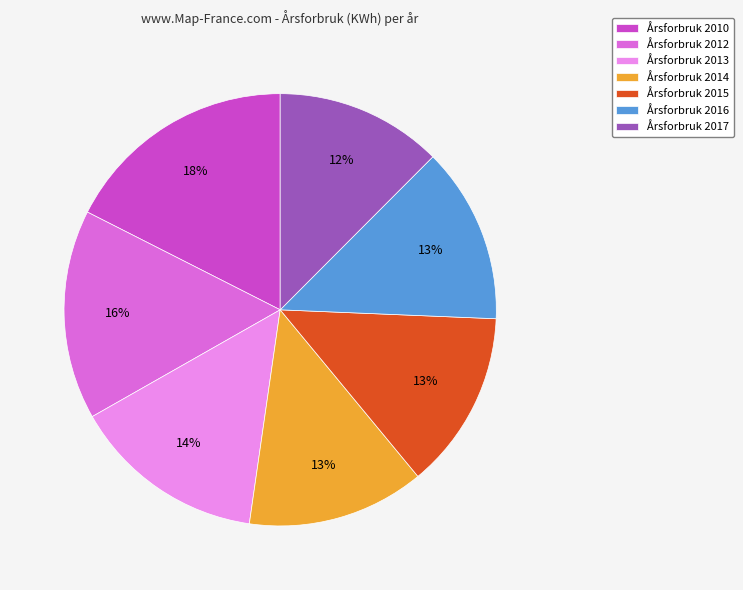

Between Årsforbruk 2013 and Årsforbruk 2016, which is larger?

Årsforbruk 2013